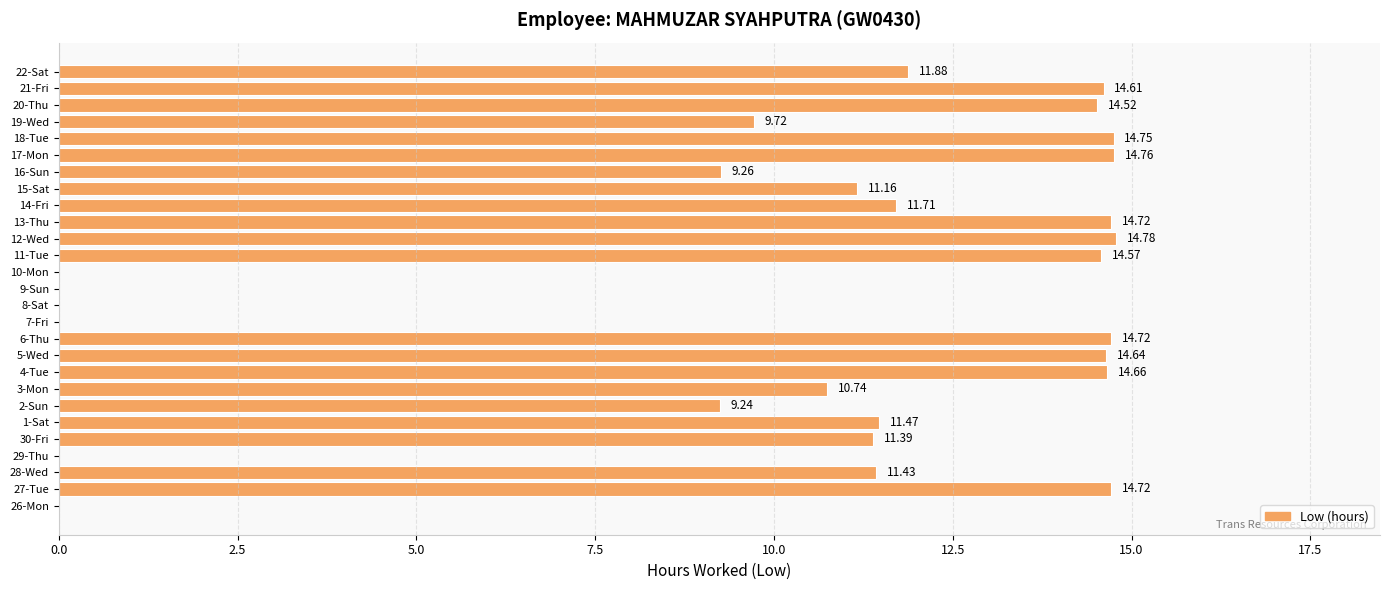

What is the change in value from 29-Thu to 16-Sun?

+9.3